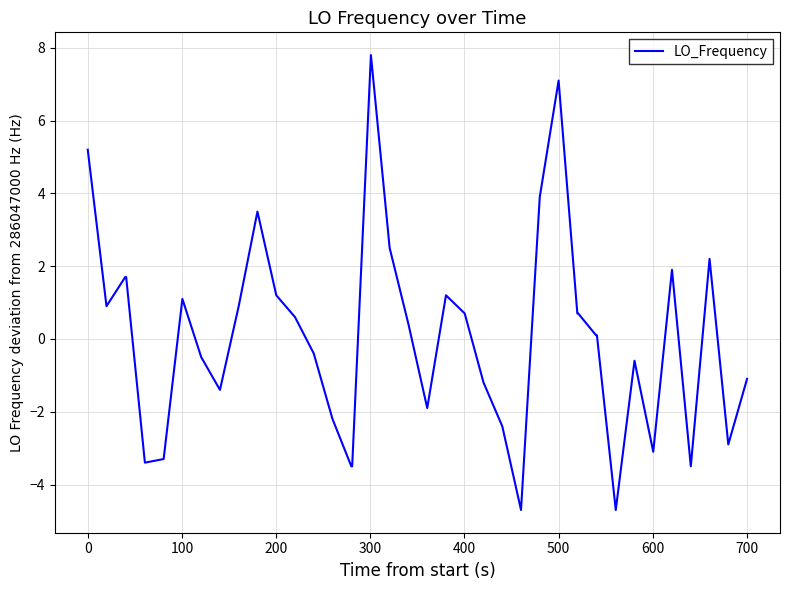

What is the greatest value displayed?

7.8